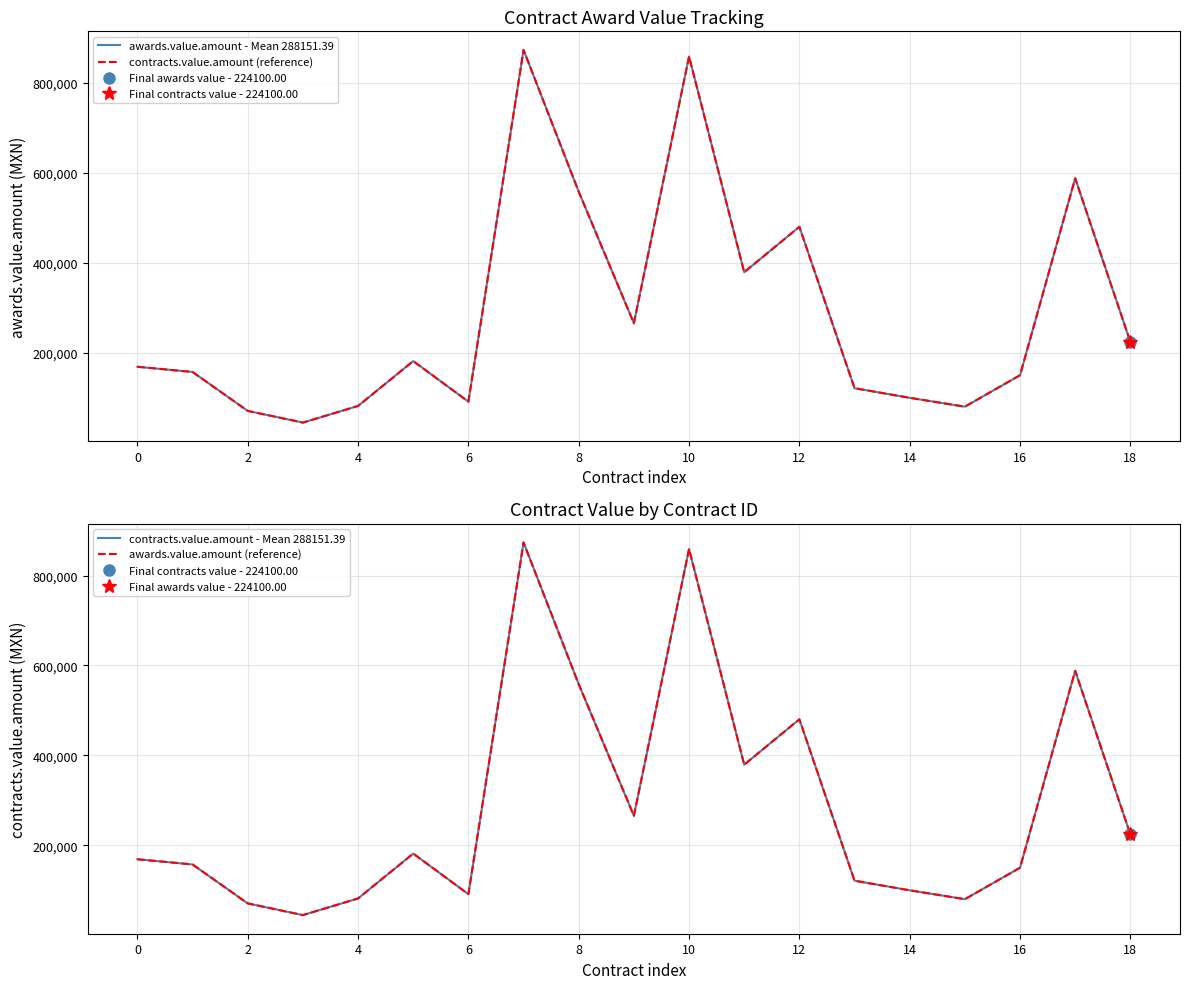

What are all the series names shown in the legend?

awards.value.amount - Mean 288151.39, contracts.value.amount (reference), contracts.value.amount - Mean 288151.39, awards.value.amount (reference)